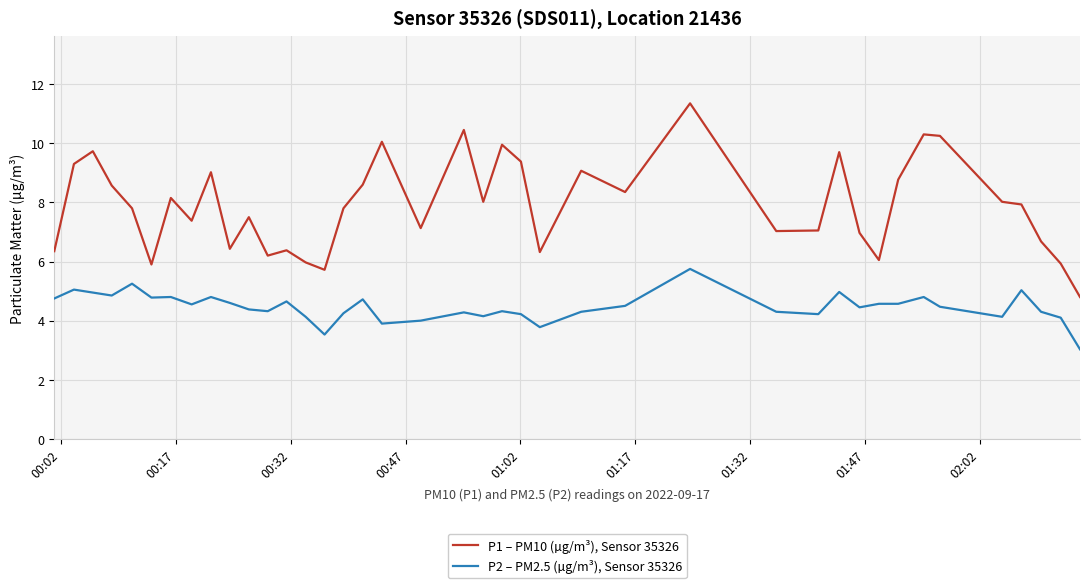

What is the difference between the second highest and second lowest values in the P2 – PM2.5 (µg/m³), Sensor 35326 series?

1.7